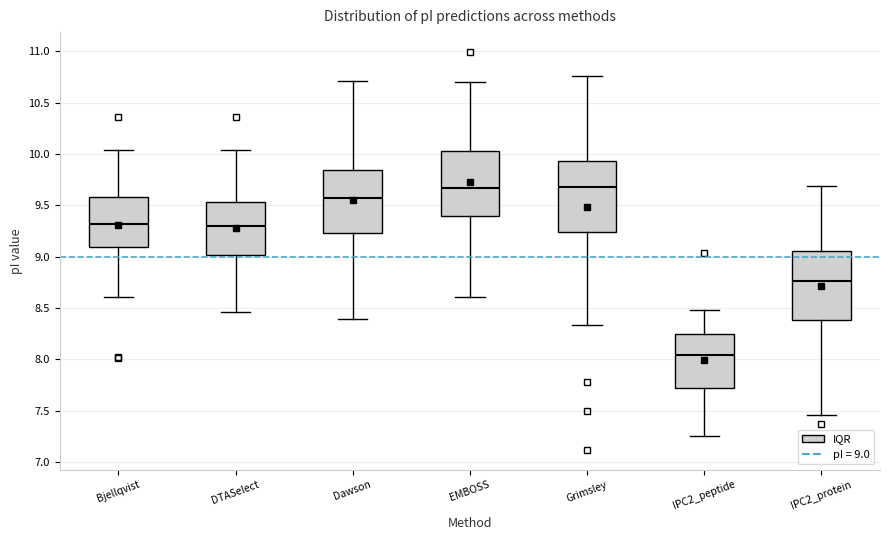

Where is the upper edge of the box for IPC2_peptide on the y-axis? The values are not printed on the chart, so give them approximately, as read against the axis.

8.25